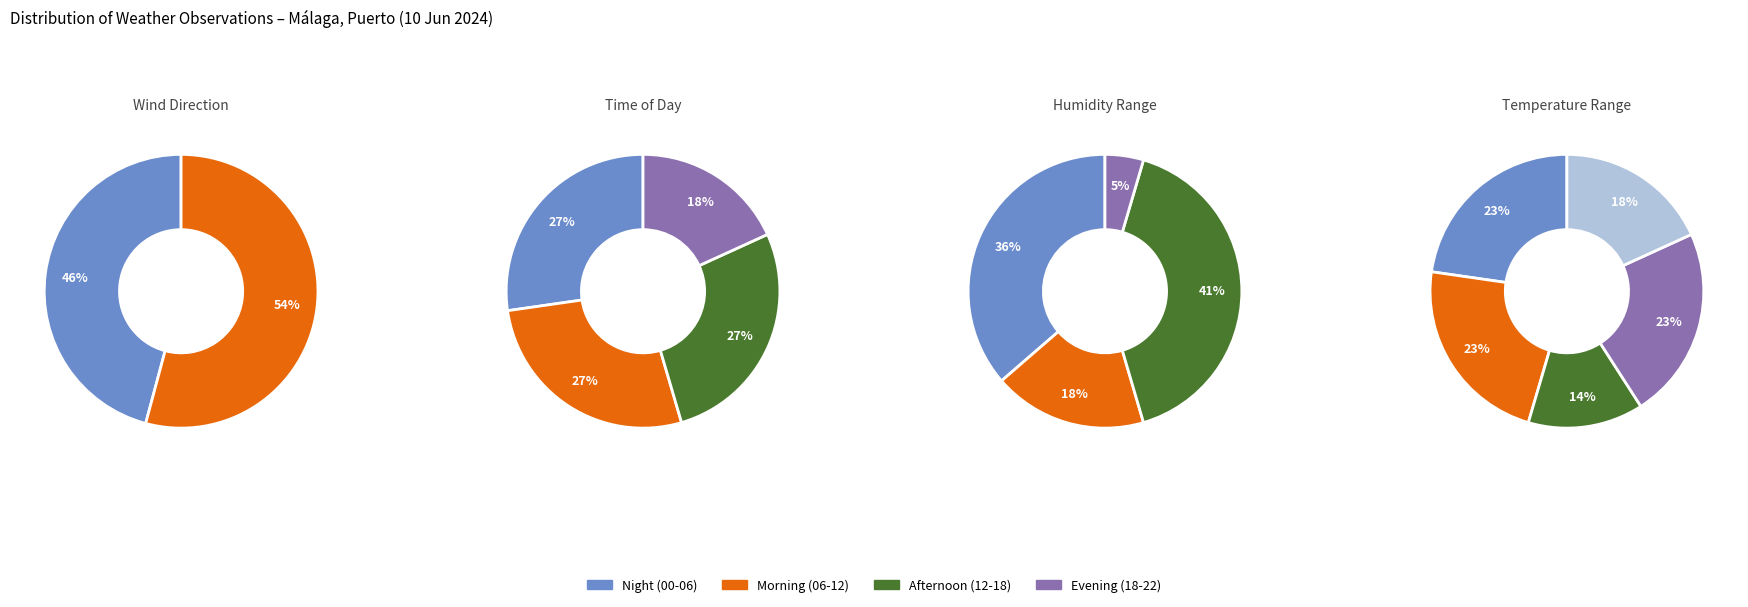

Rank the categories by value from highest to lowest.

Oeste, Noroeste